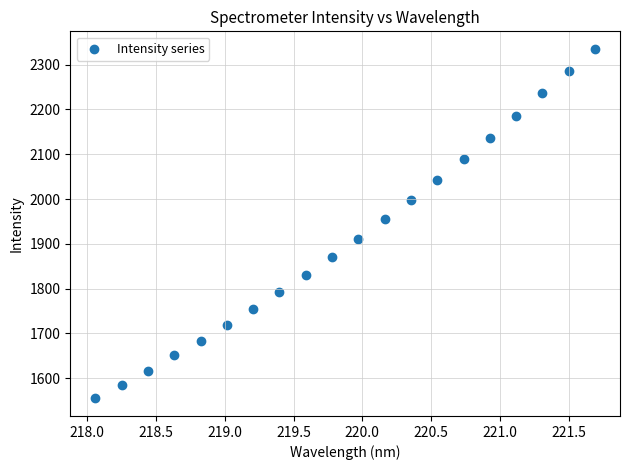

What is the range of Y values (max minus min)?

780.6